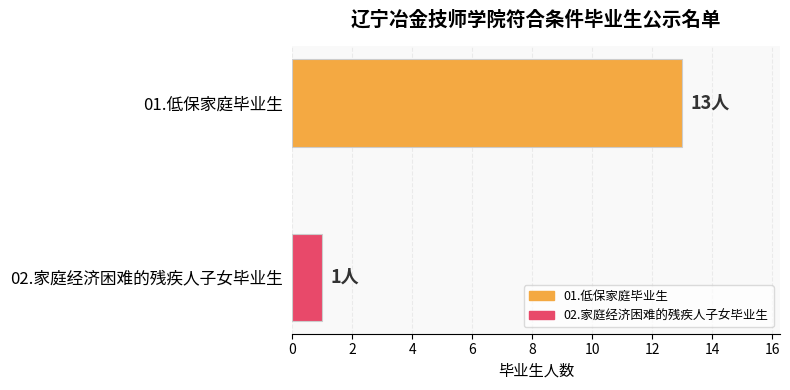

Count the number of data series in this chart.

1